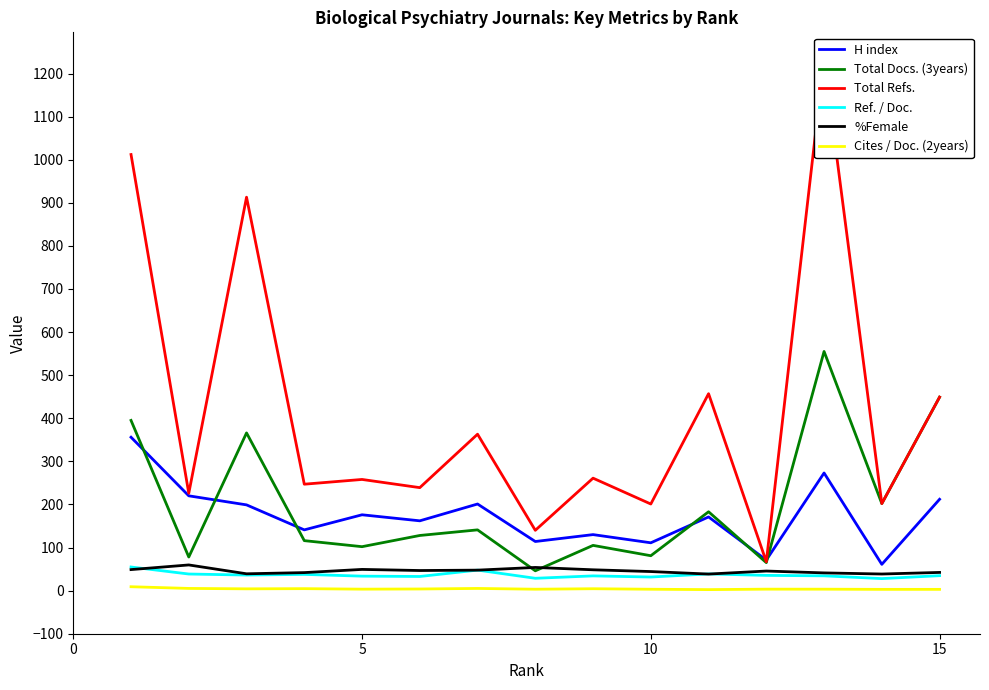

True or false: %Female and H index cross at least once.

False